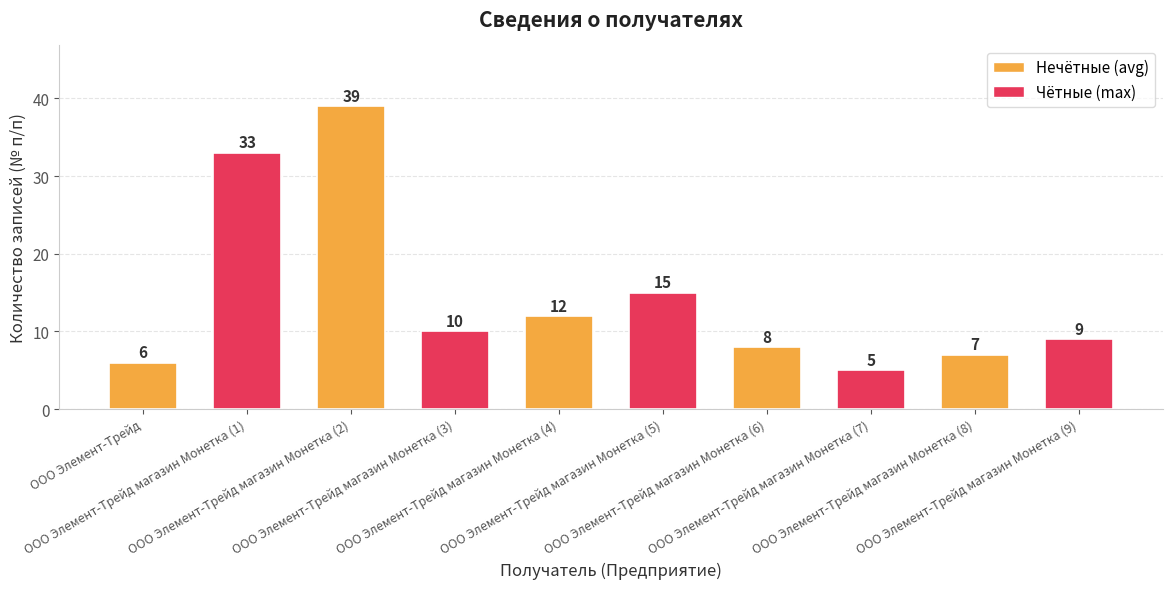

Between ООО Элемент-Трейд магазин Монетка (4) and ООО Элемент-Трейд магазин Монетка (7), which is larger?

ООО Элемент-Трейд магазин Монетка (4)